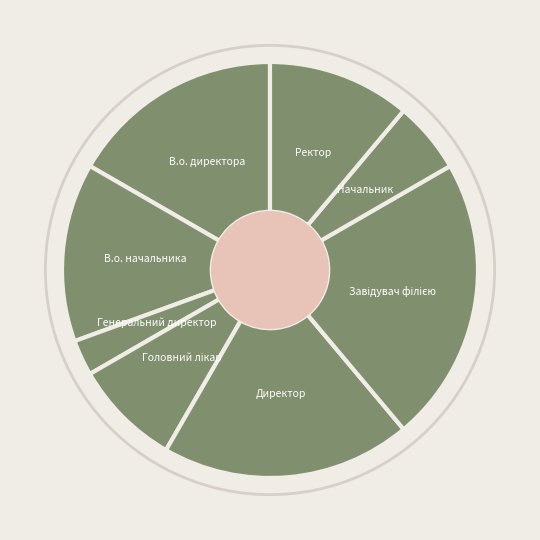

Do В.о. директора and Начальник together represent more than half of the pie?

No